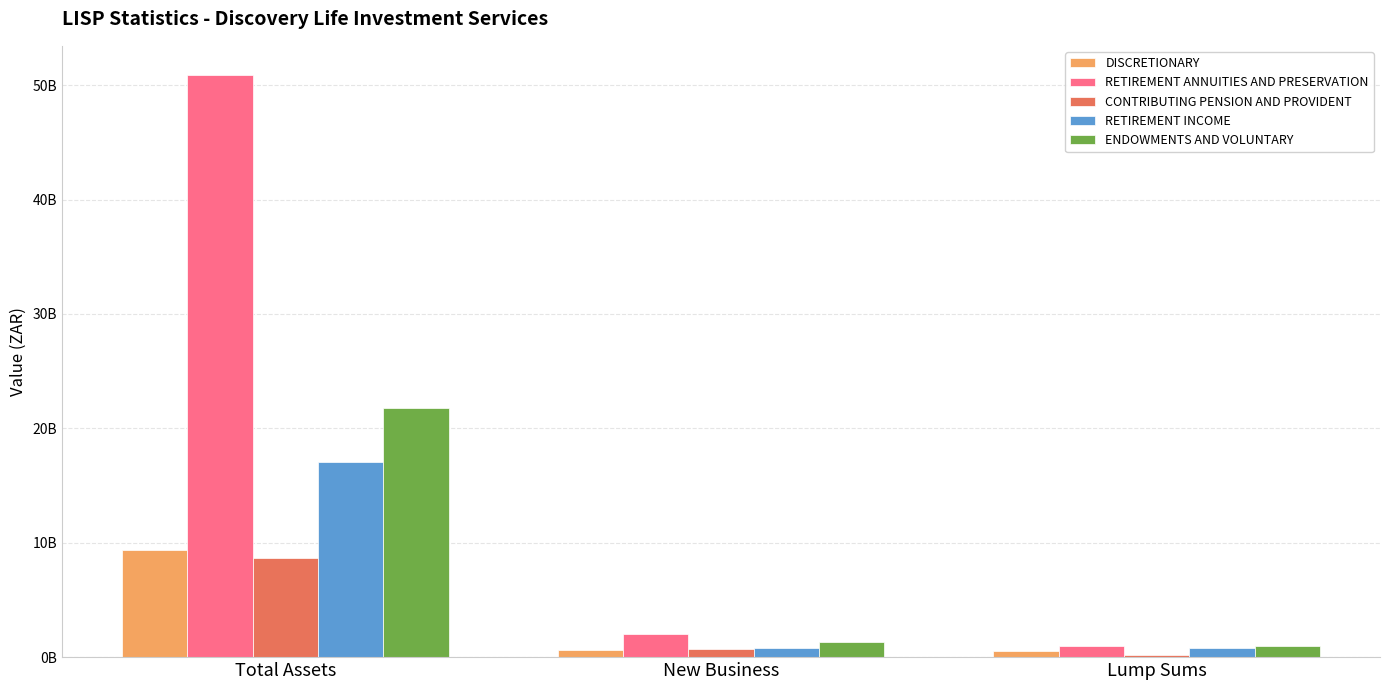

What are all the series names shown in the legend?

DISCRETIONARY, RETIREMENT ANNUITIES AND PRESERVATION, CONTRIBUTING PENSION AND PROVIDENT, RETIREMENT INCOME, ENDOWMENTS AND VOLUNTARY